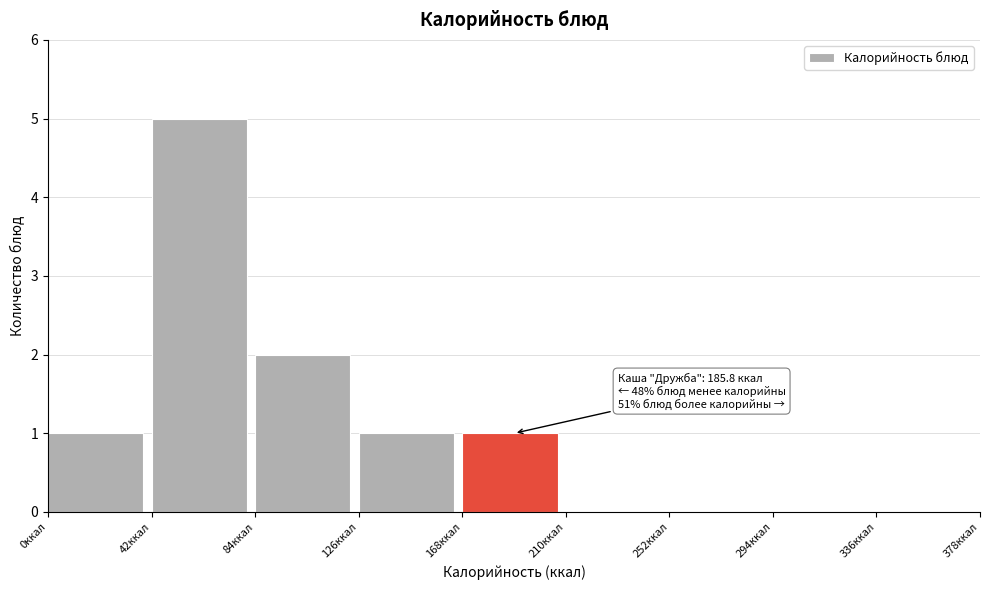

Over which range of the x-axis is the bar tallest?

42 to 84